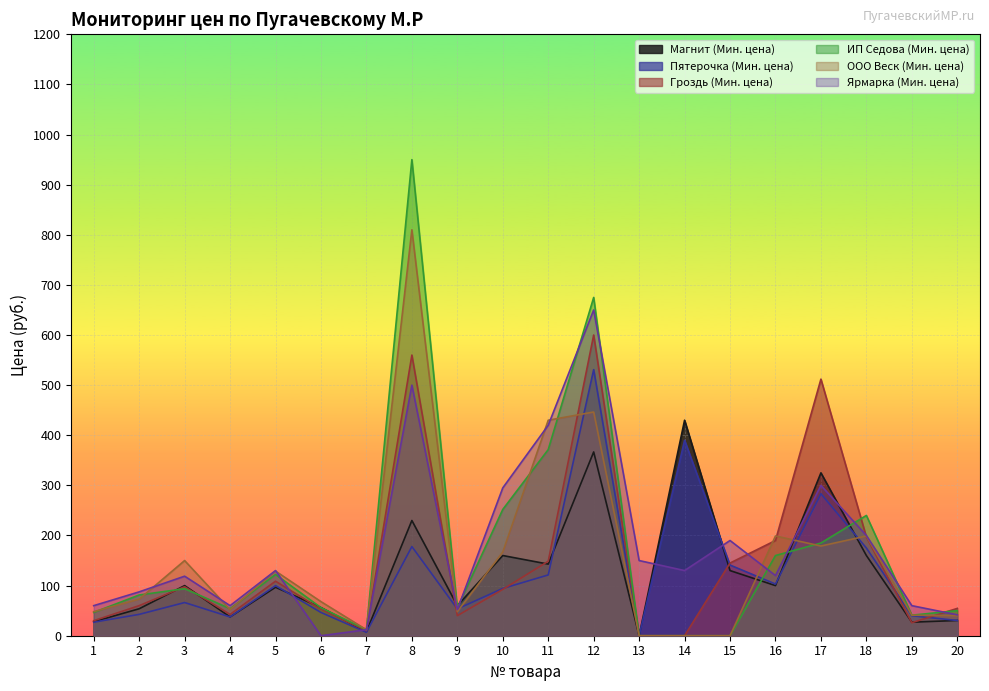

Is it true that Гроздь (Мин. цена) equals 16.8 at 4?

False